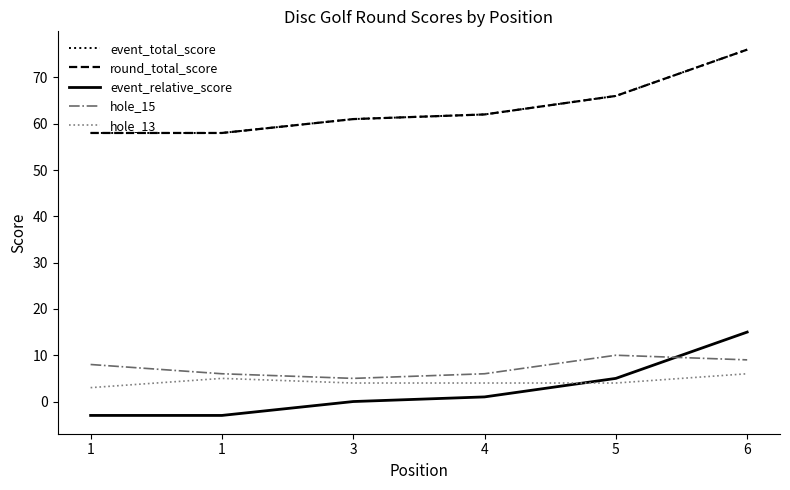

Does the chart display data point markers on the line(s)?

No